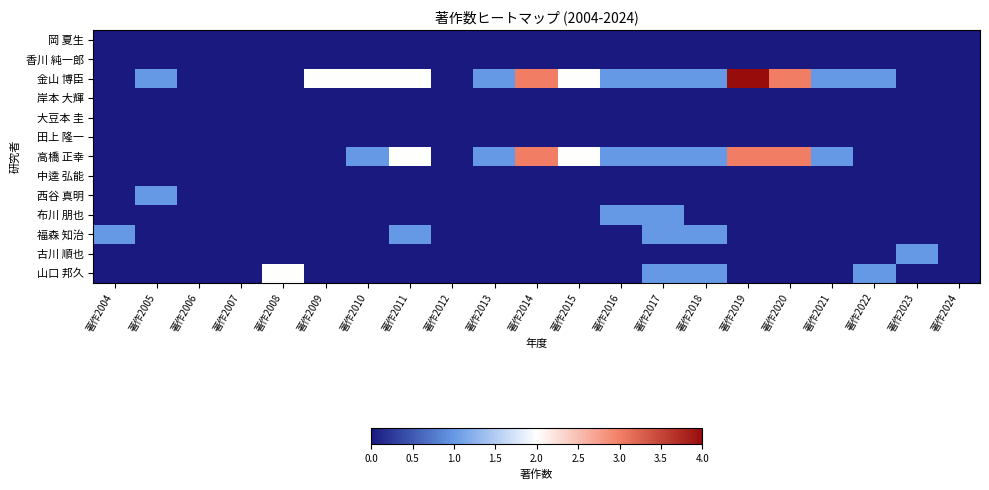

Between 著作2007 and 著作2019, which series saw the biggest shift?

金山 博臣